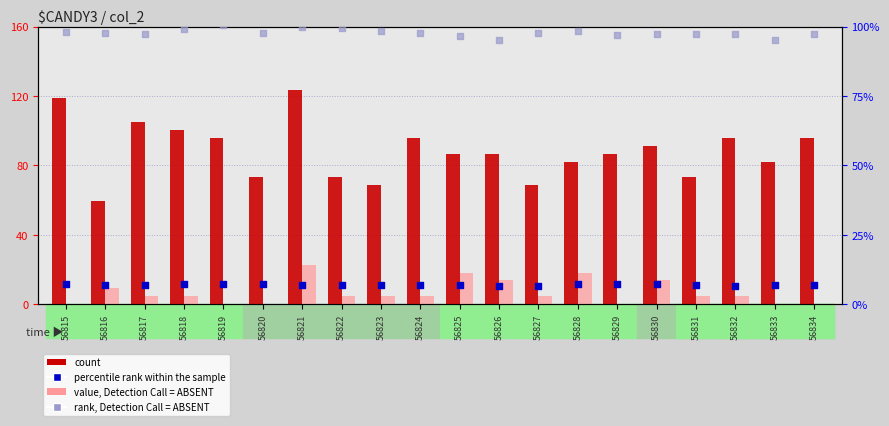

Which series has the largest total across all categories?

rank, Detection Call = ABSENT